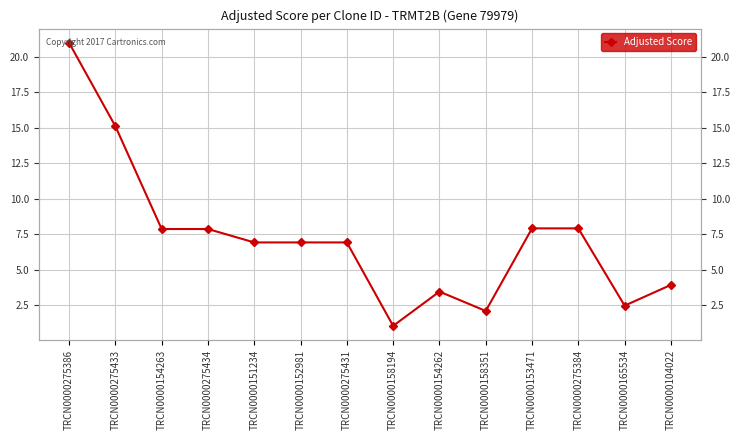

Count the number of values greater than 6.

9